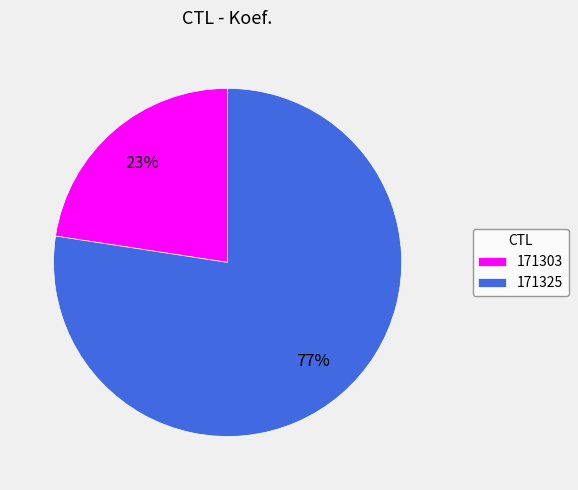

Which category accounts for the majority?

171325